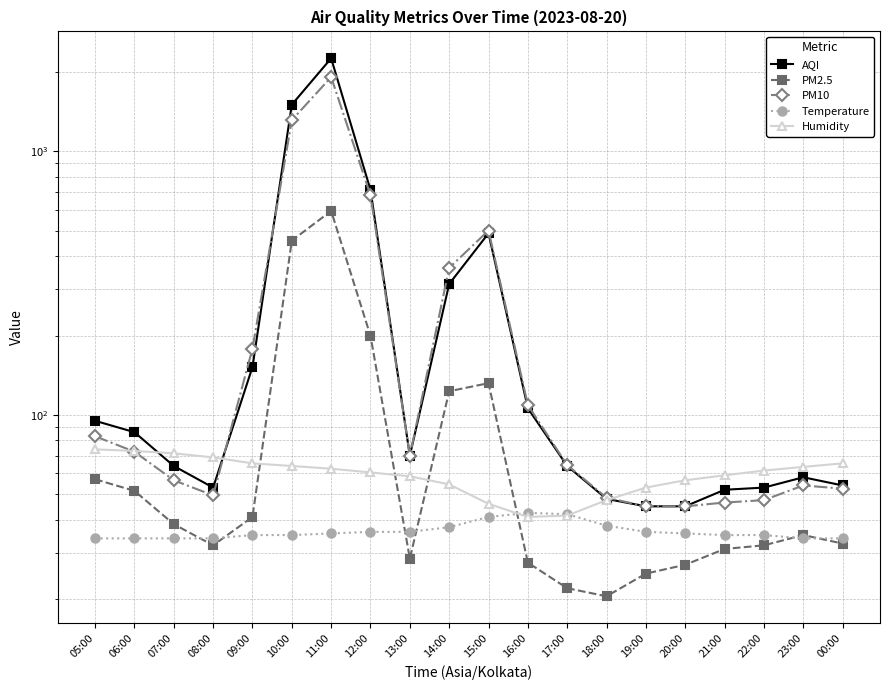

True or false: PM2.5 has a value of 311.2 at 12:00.

False